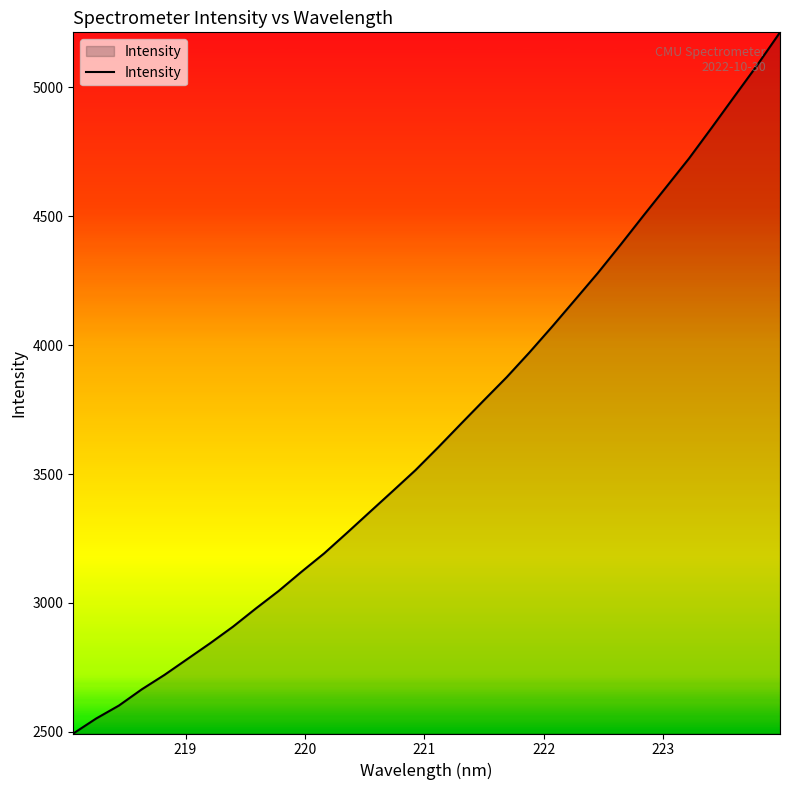

What is the greatest value displayed?

5213.8